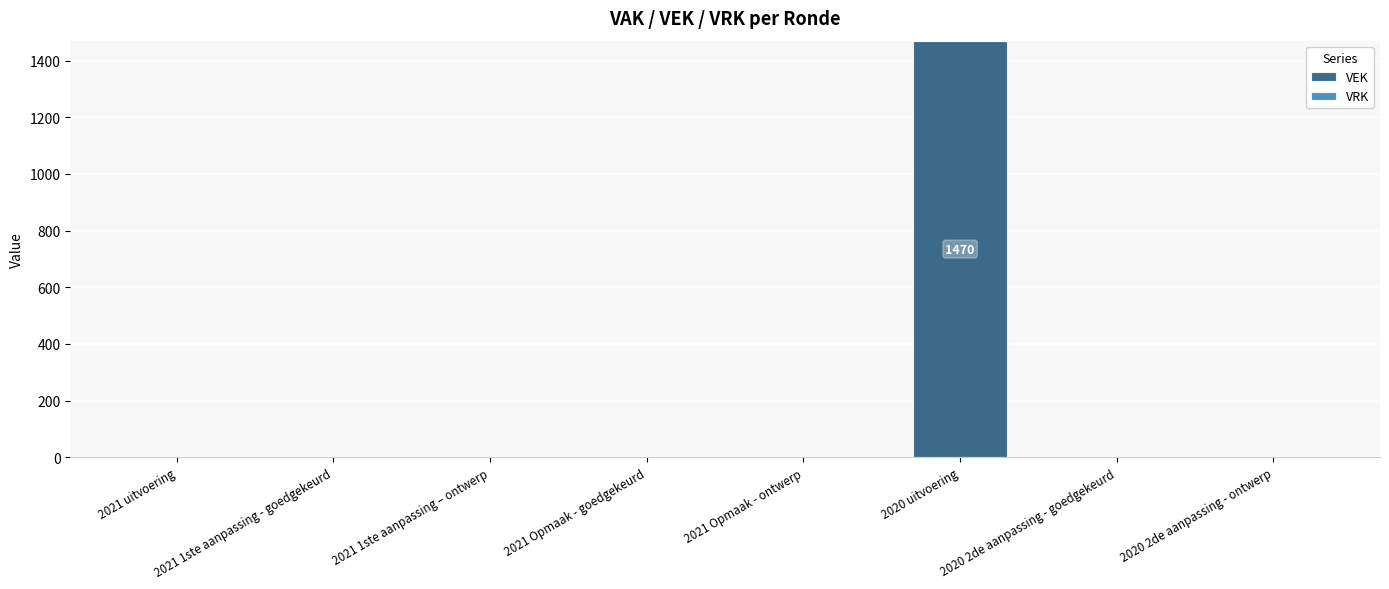

Count the number of categories in the chart.

8